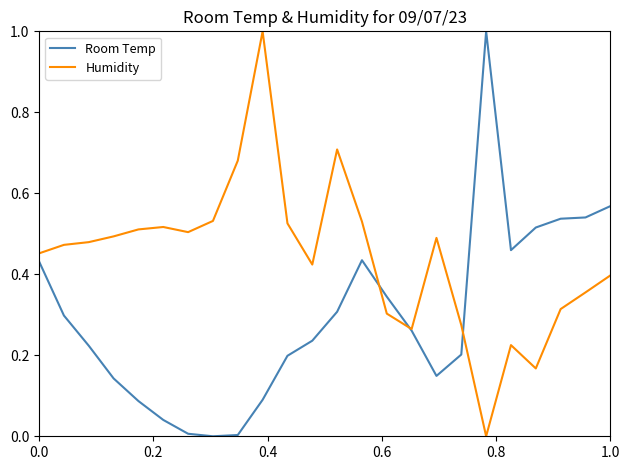

List the series in order of their overall mean, highest first.

Humidity, Room Temp